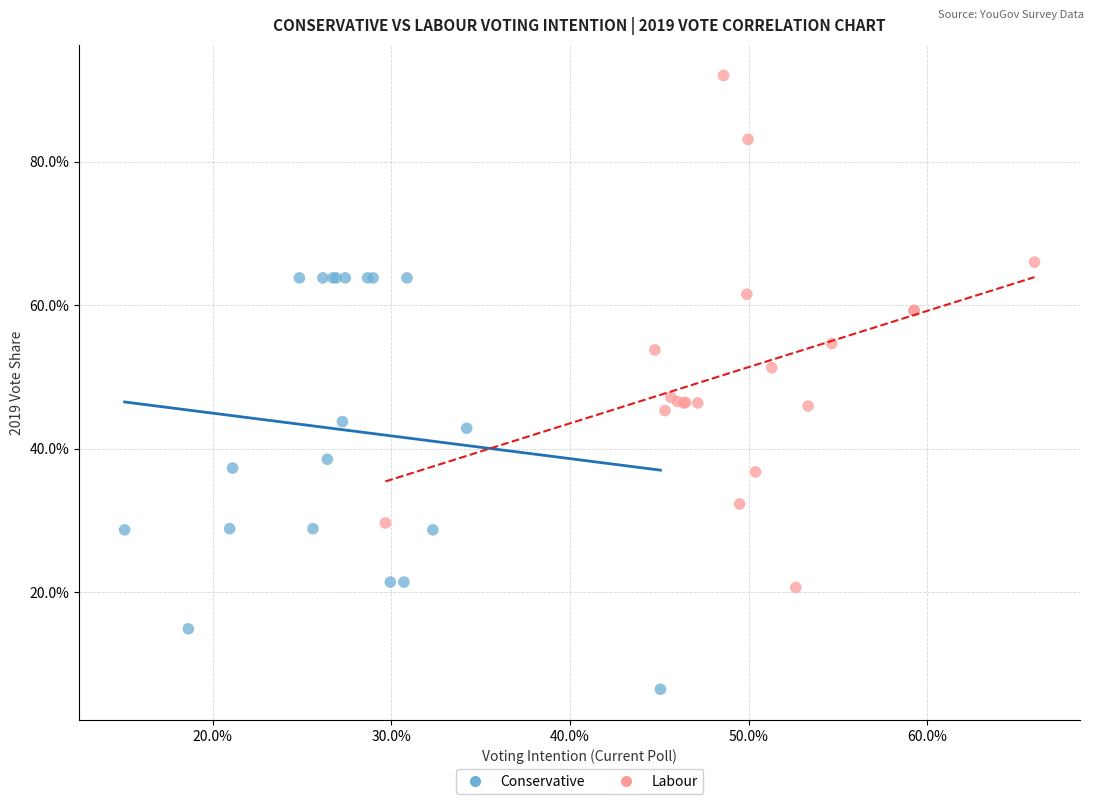

What are all the series names shown in the legend?

Conservative, Labour